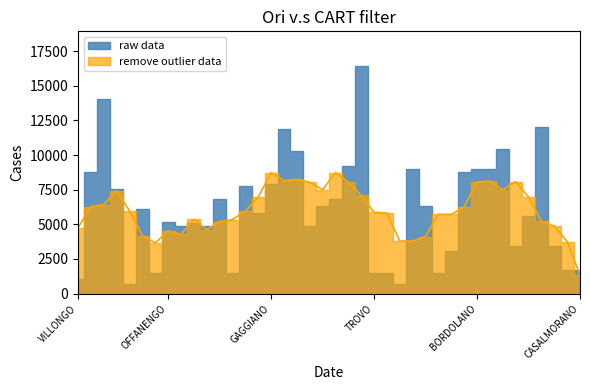

What is the smallest value displayed?

729